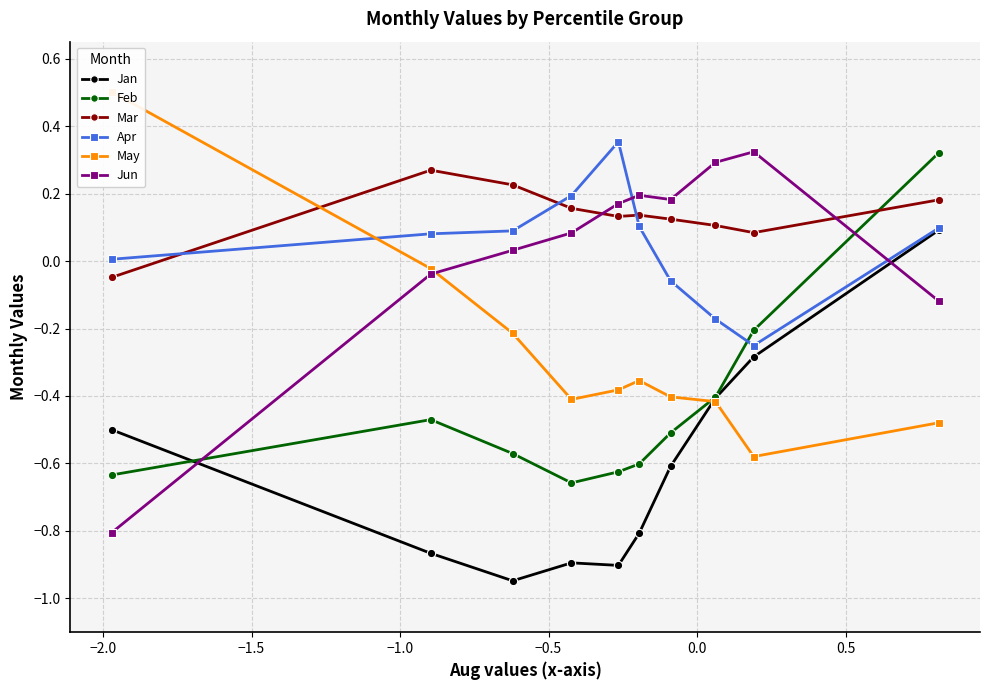

How many interior local valleys does the Apr series have?

1